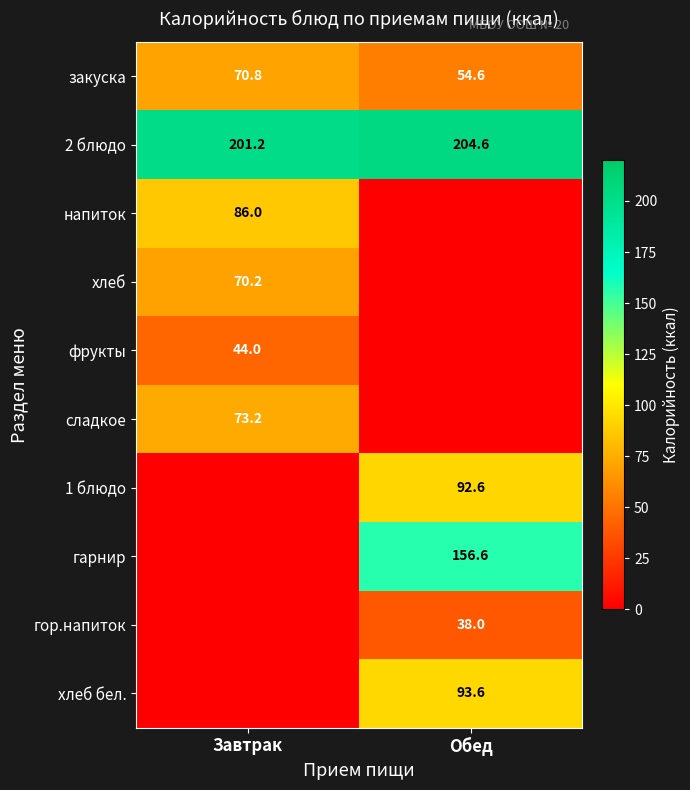

What is the total value across all series at Завтрак?

545.4